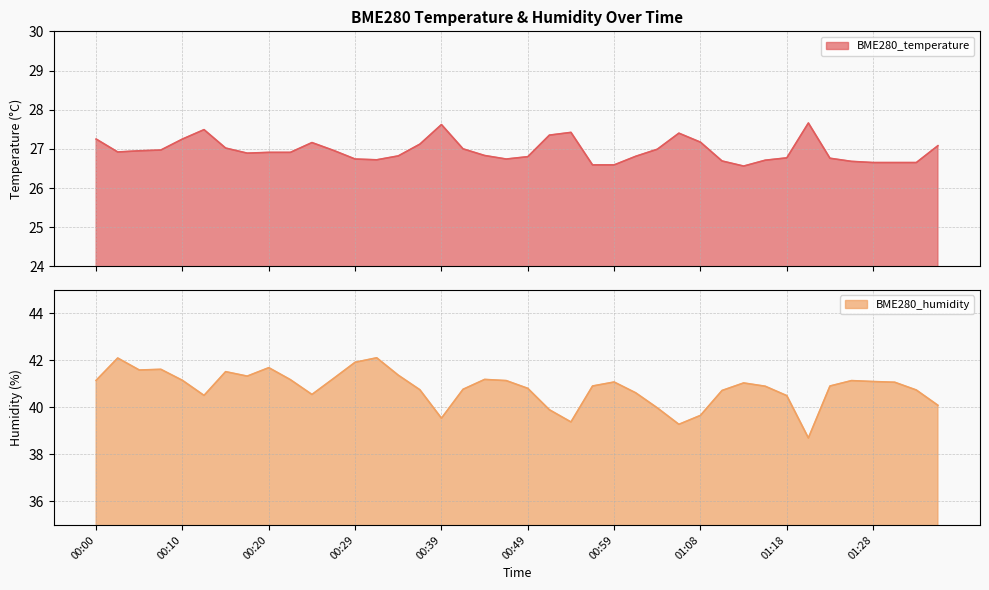

True or false: BME280_humidity and BME280_temperature cross at least once.

False